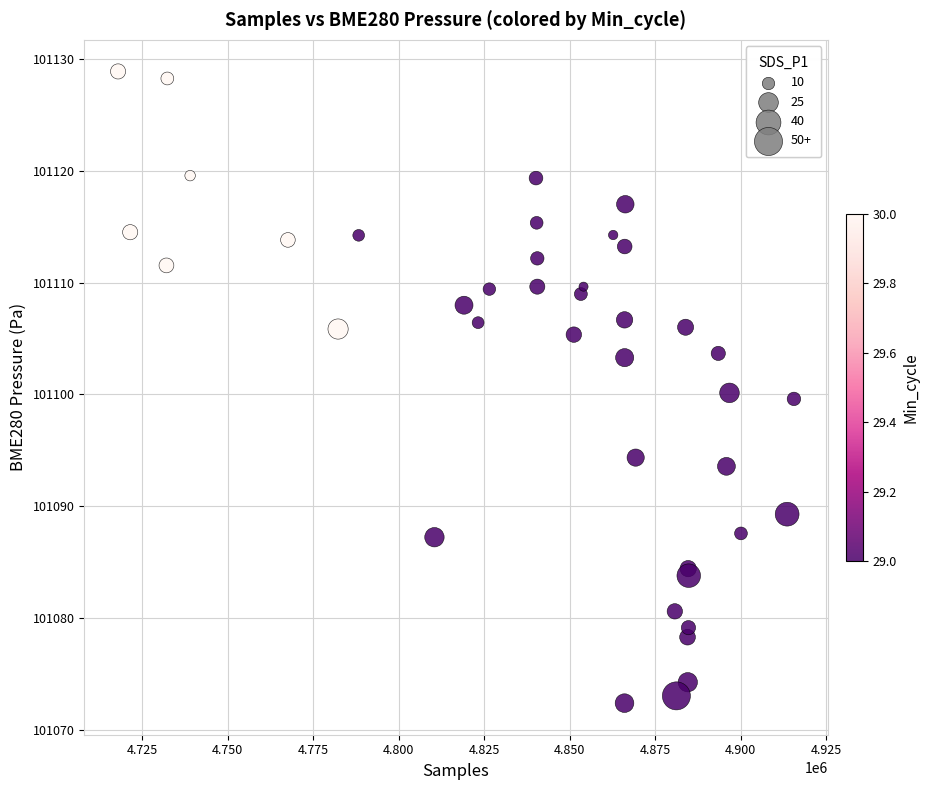

What is the range of X values (max minus min)?

197587.0